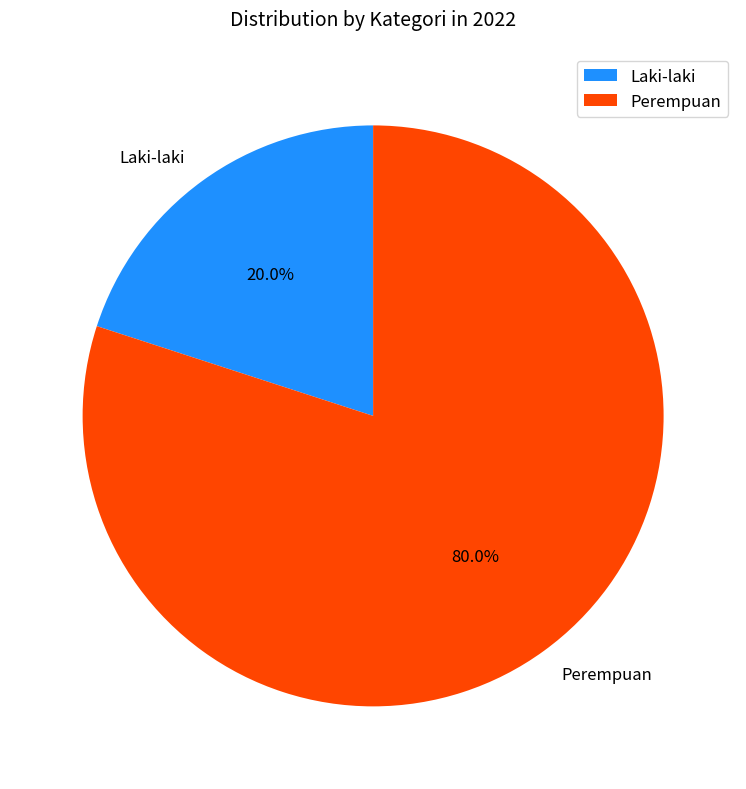

What portion of the pie excludes Perempuan?

20.0%